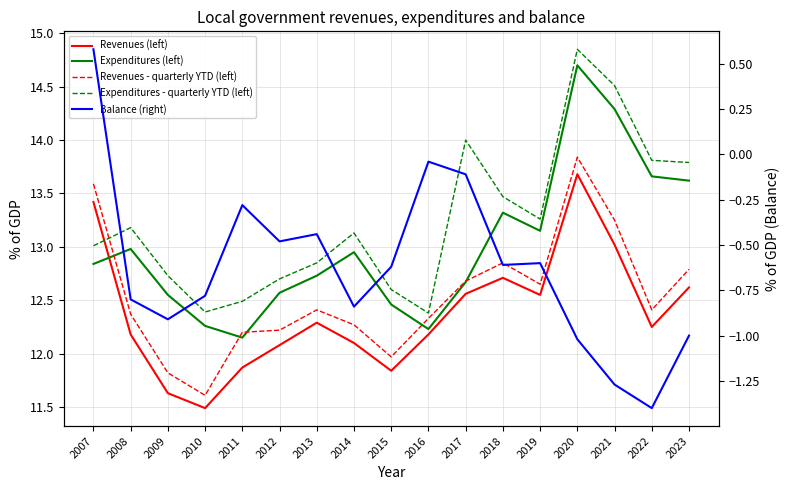

True or false: Expenditures - quarterly YTD (left) and Expenditures (left) intersect in this chart.

False